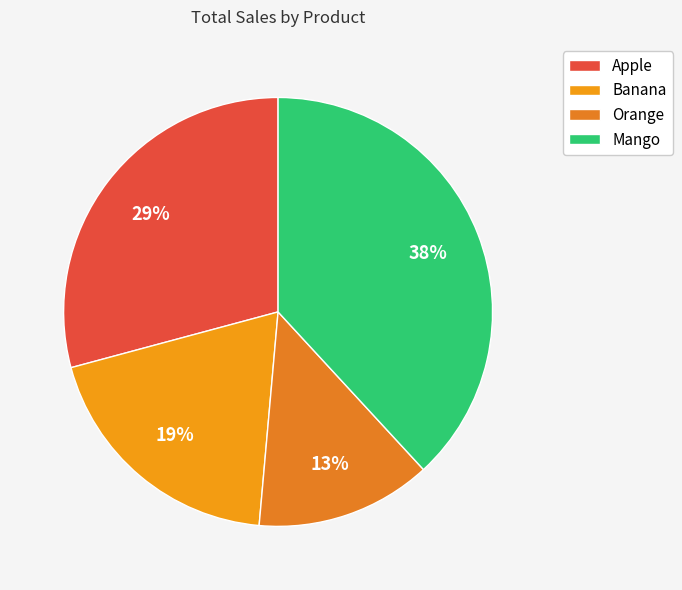

Is it true that Apple is 20% of the pie?

False